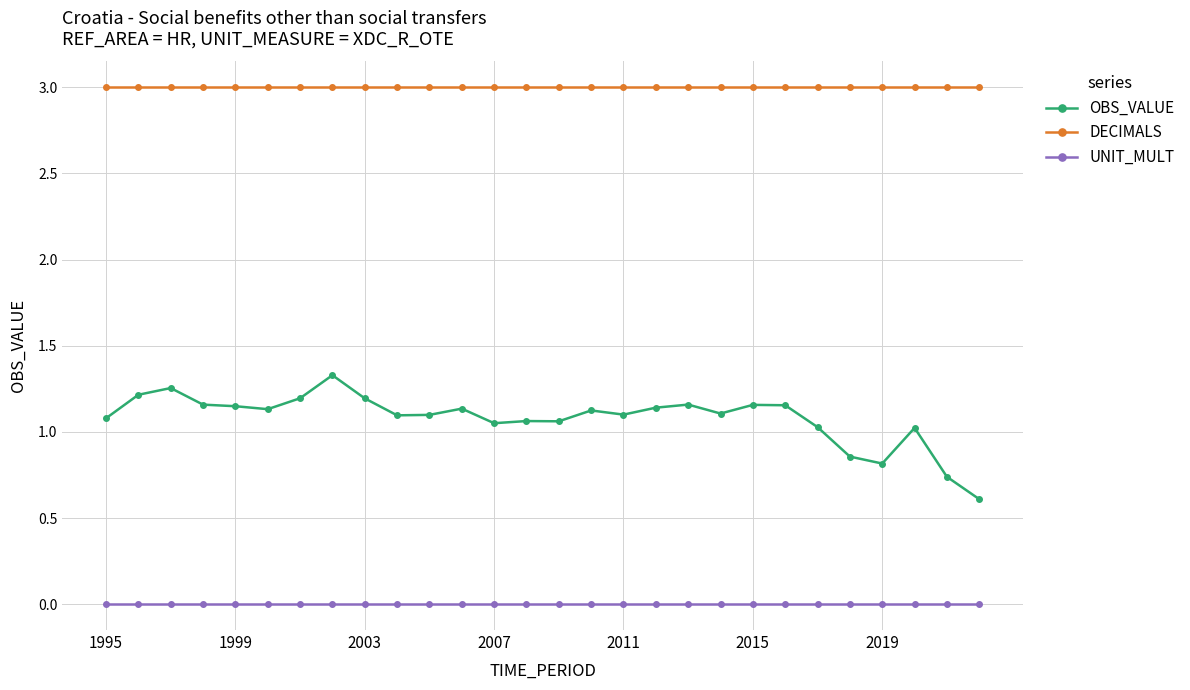

True or false: OBS_VALUE has more than 0 points higher than both neighbors.

True